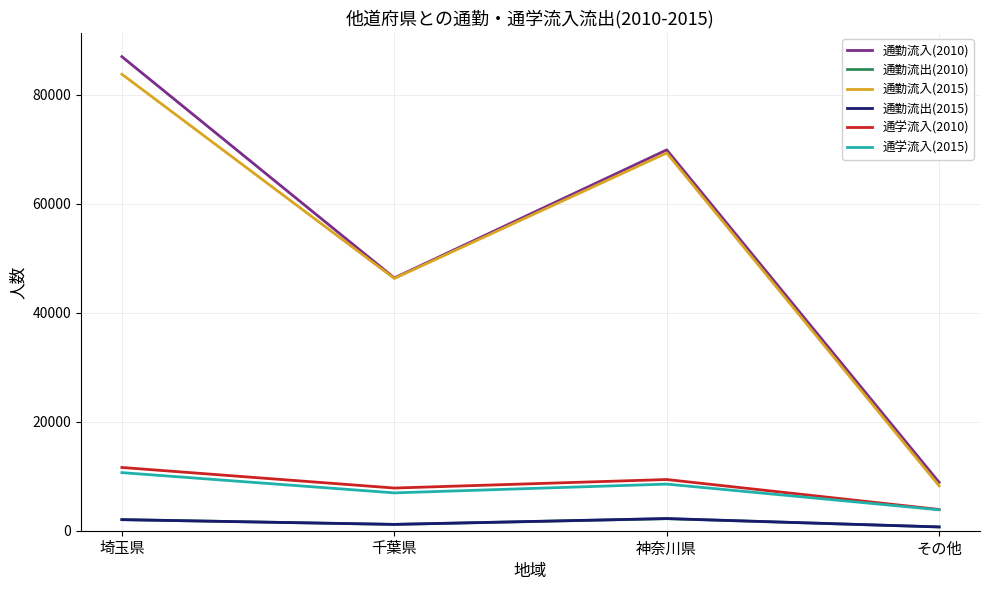

The 通学流入(2015) series shows 11249 at 千葉県. True or false?

False